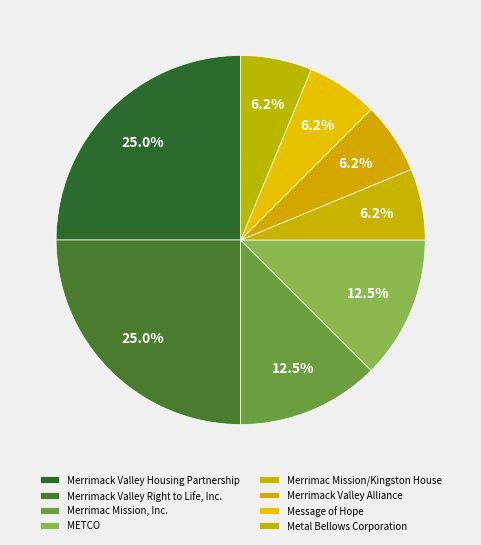

Which slice is the smallest?

Merrimac Mission/Kingston House